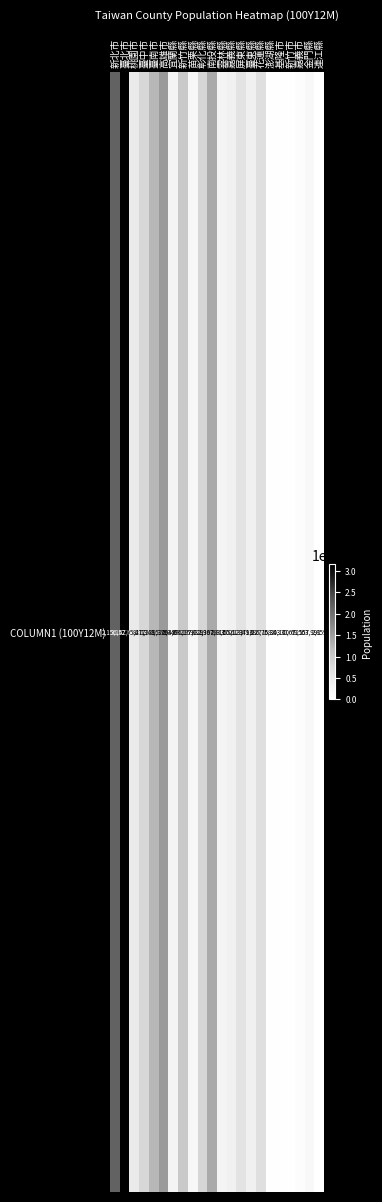

What is the change in value from 高雄市 to 新竹縣?

-530188